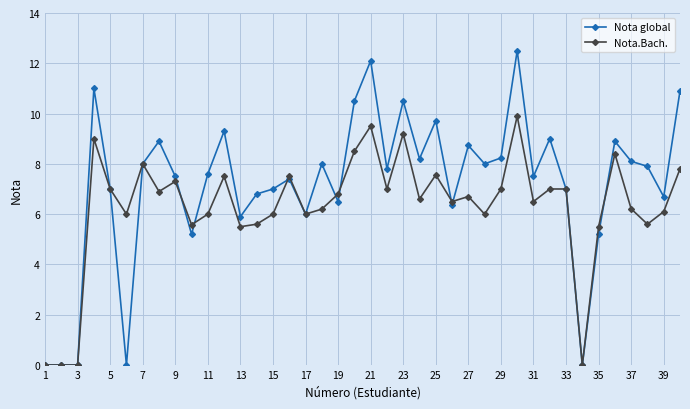

List the series in order of their overall mean, lowest first.

Nota.Bach., Nota global